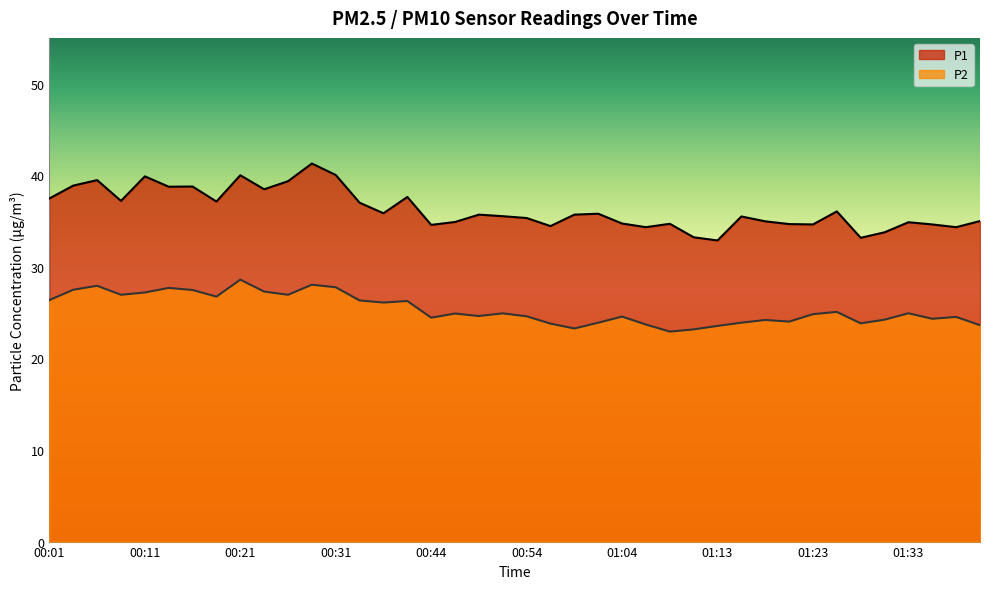

Which series has the largest total across all categories?

P1